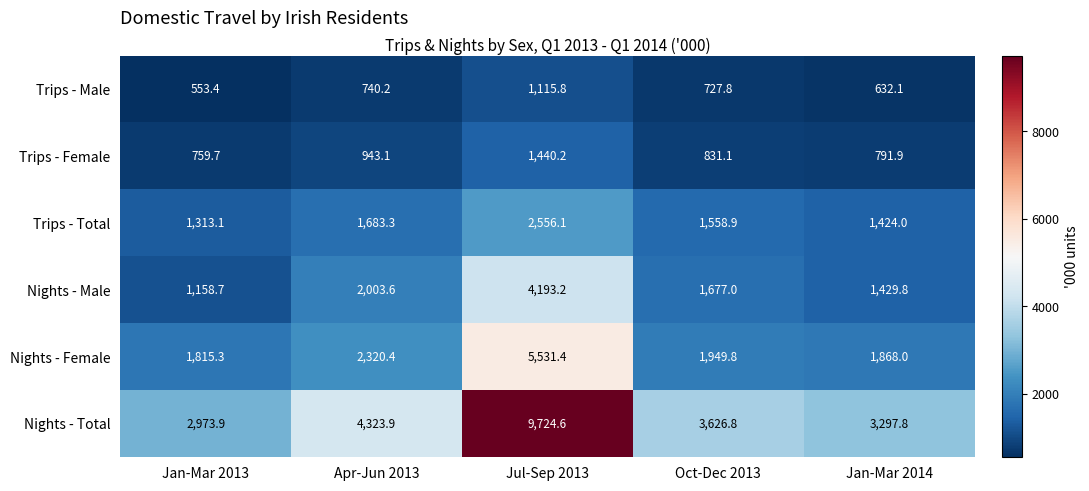

The value of Nights - Male at Jan-Mar 2014 is 1429.8. True or false?

True